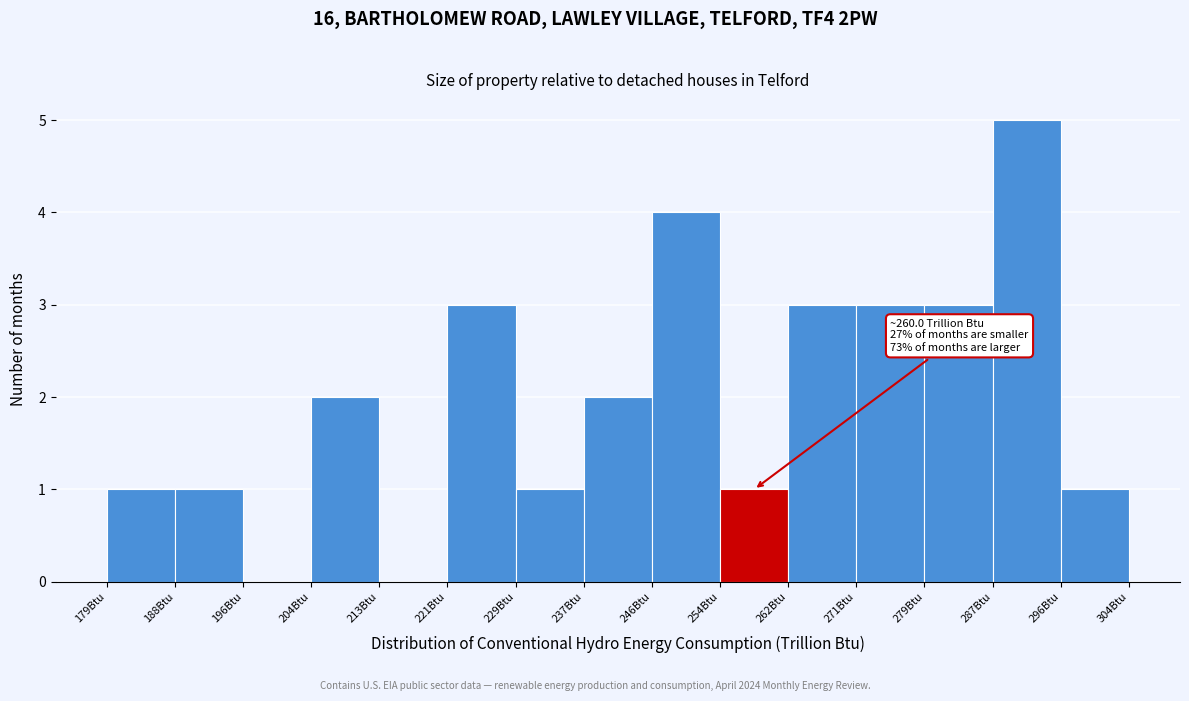

Which range on the x-axis has the tallest bar?

288 to 296